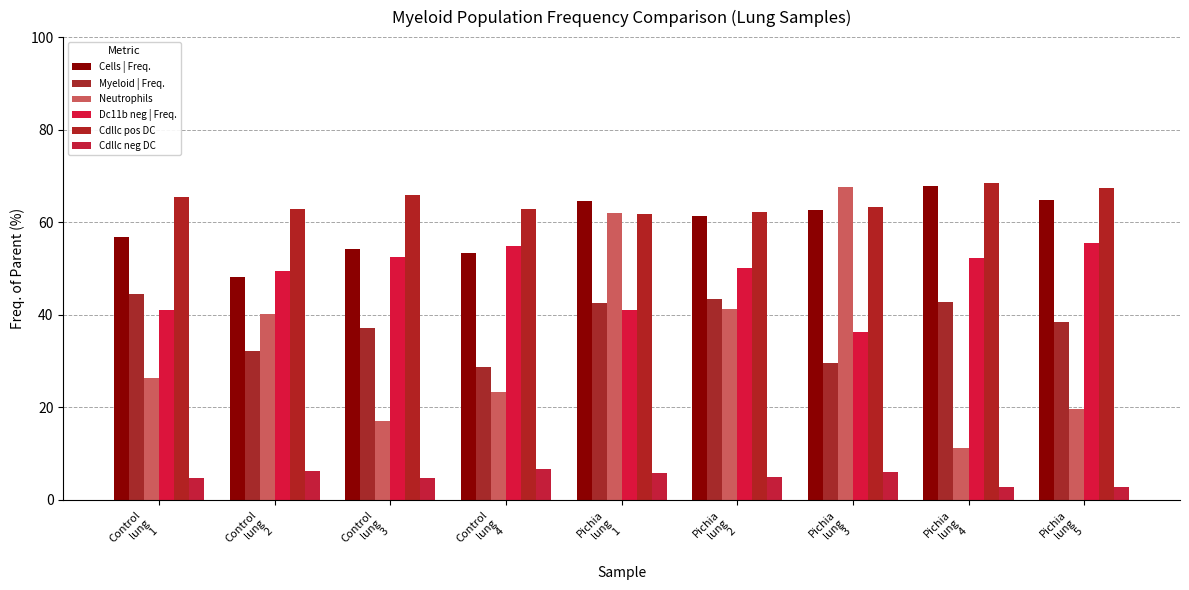

How many series are shown in this chart?

6